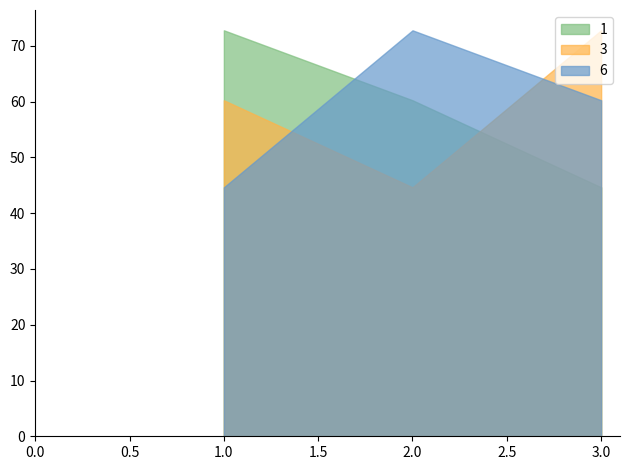

At how many categories does at least one series exceed 59?

3